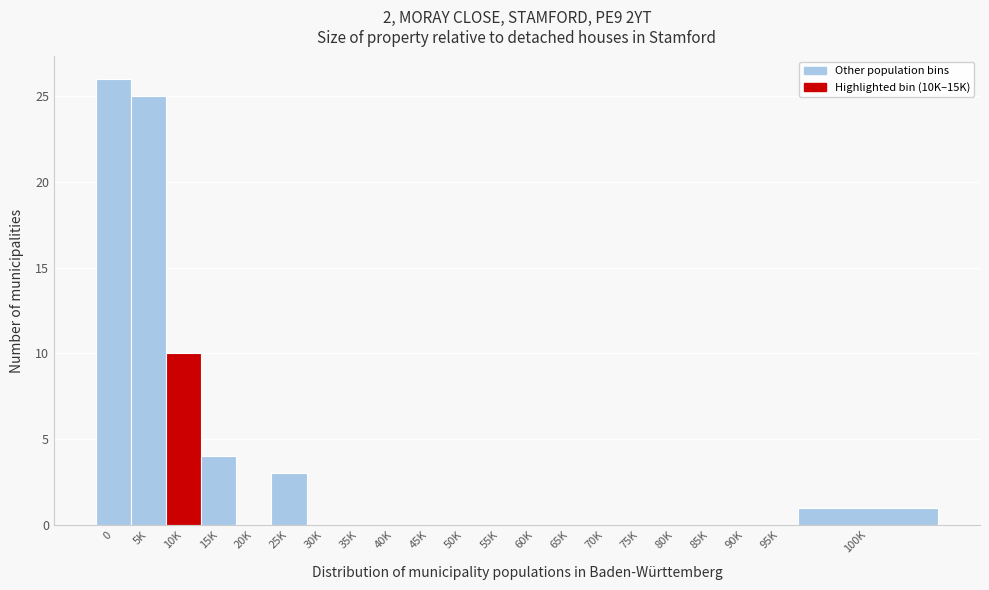

Reading left to right, what are all the values shown in this chart?

0=26	5K=25	10K=10	15K=4	20K=0	25K=3	30K=0	35K=0	40K=0	45K=0	50K=0	55K=0	60K=0	65K=0	70K=0	75K=0	80K=0	85K=0	90K=0	95K=0	100K=1